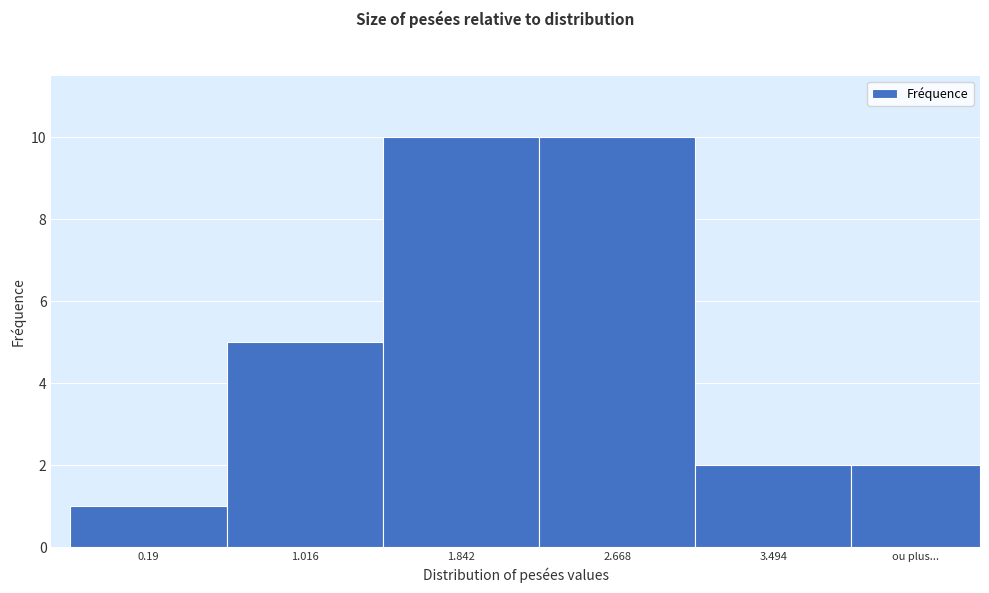

Reading right to left, list all the values displayed in this chart.

ou plus...=2	3.494=2	2.668=10	1.842=10	1.016=5	0.19=1